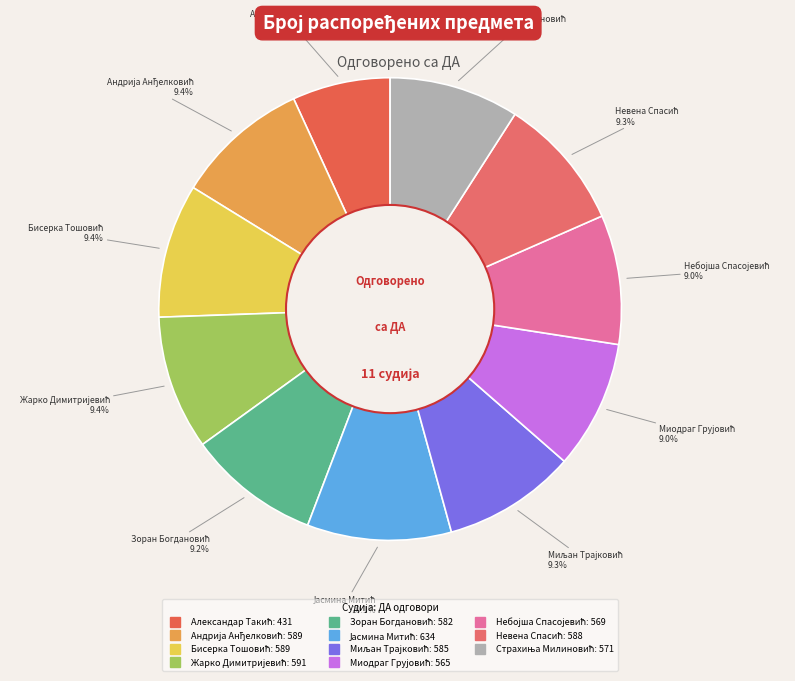

Does any single category account for the majority?

No